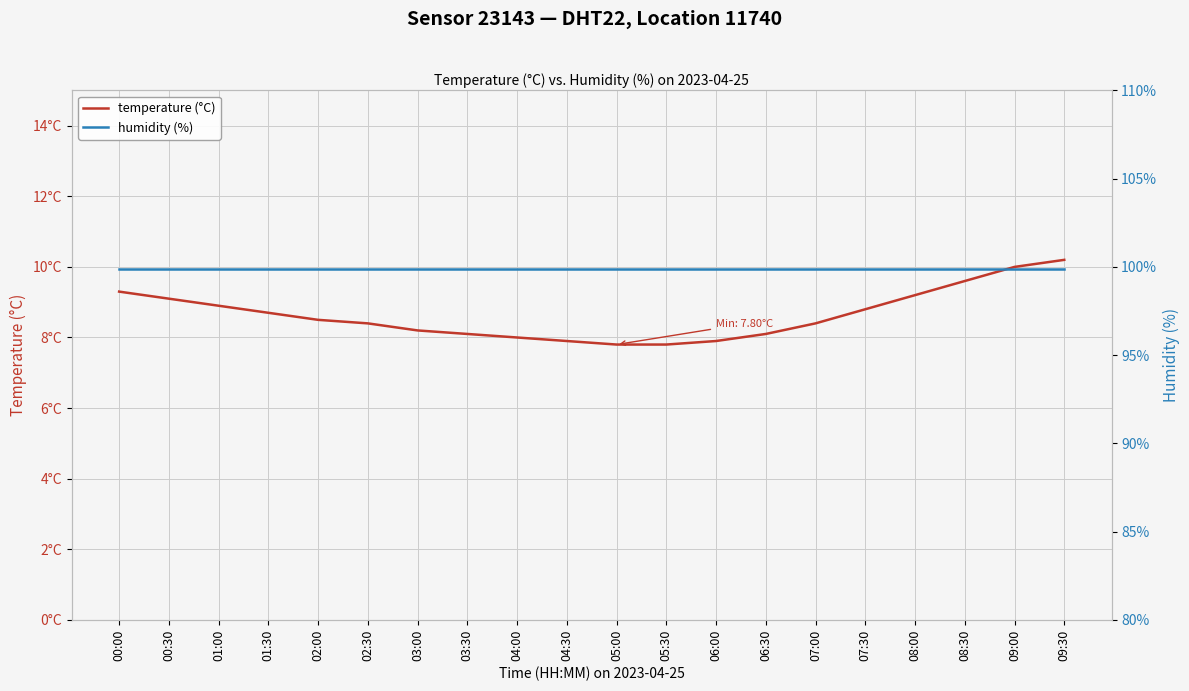

What value does the humidity (%) series have at 07:30?

99.9